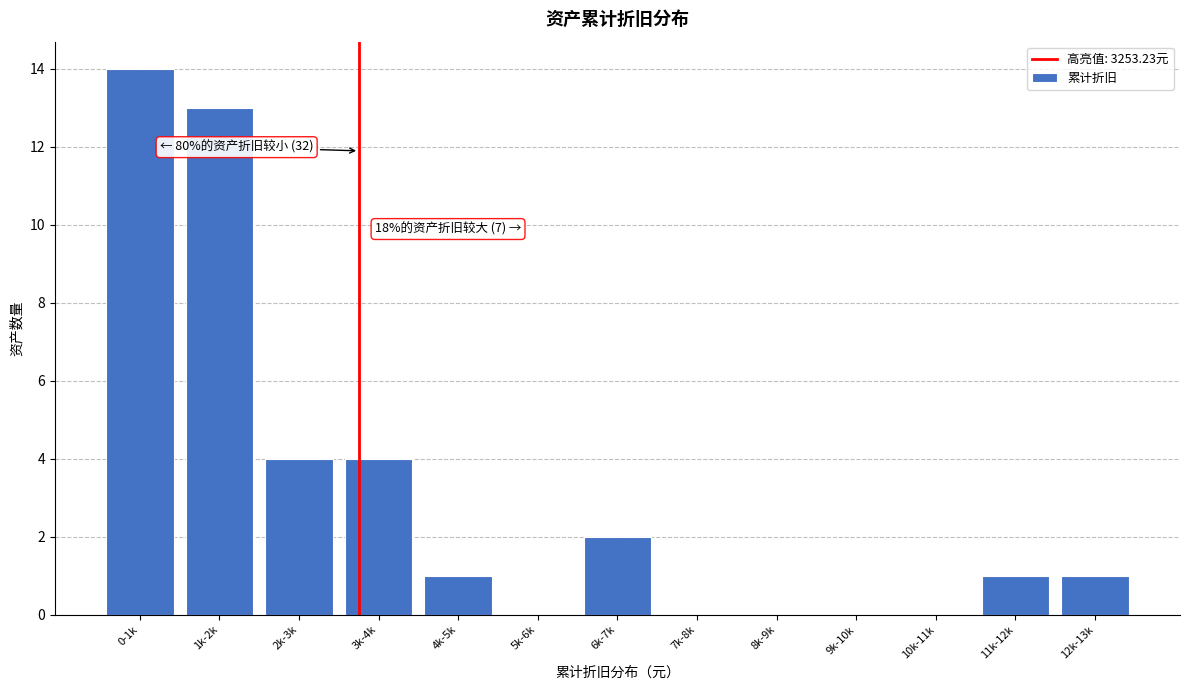

Reading left to right, list all the values displayed in this chart.

0-1k=14	1k-2k=13	2k-3k=4	3k-4k=4	4k-5k=1	5k-6k=0	6k-7k=2	7k-8k=0	8k-9k=0	9k-10k=0	10k-11k=0	11k-12k=1	12k-13k=1